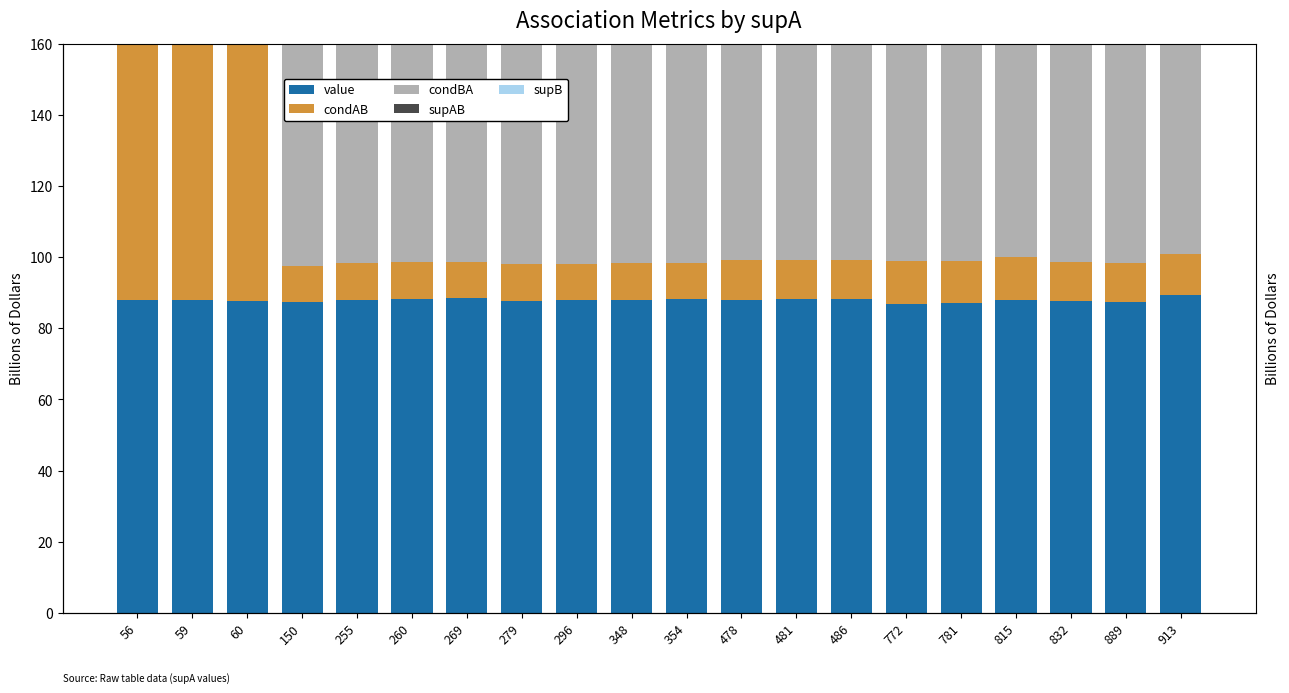

What is the value of the supAB bar at the 19th from the left?

97.0